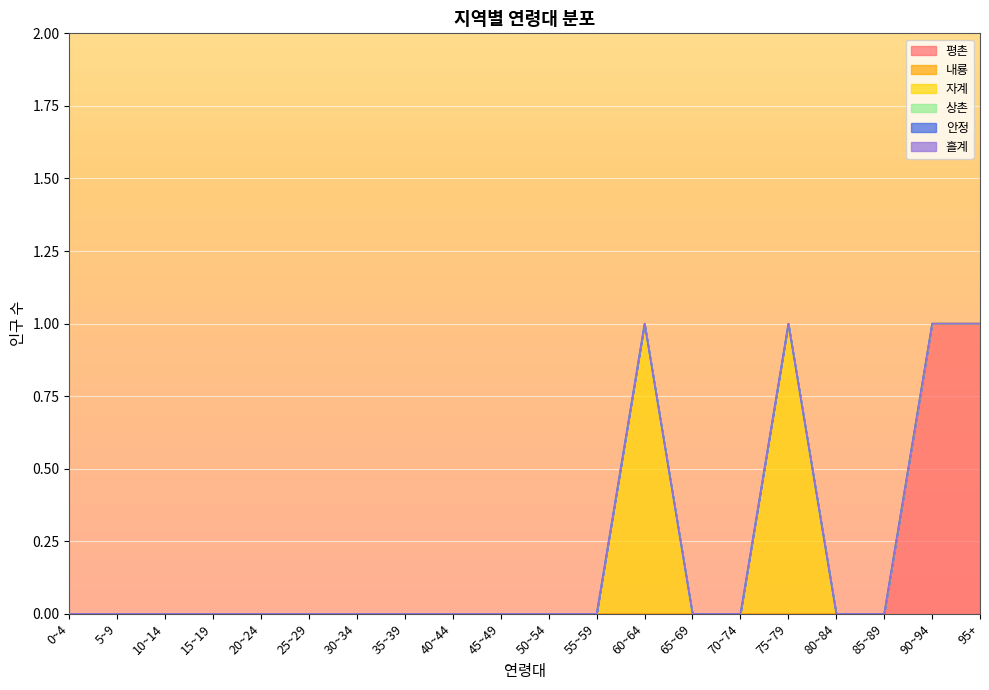

At which label does 평촌 reach its minimum?

0~4